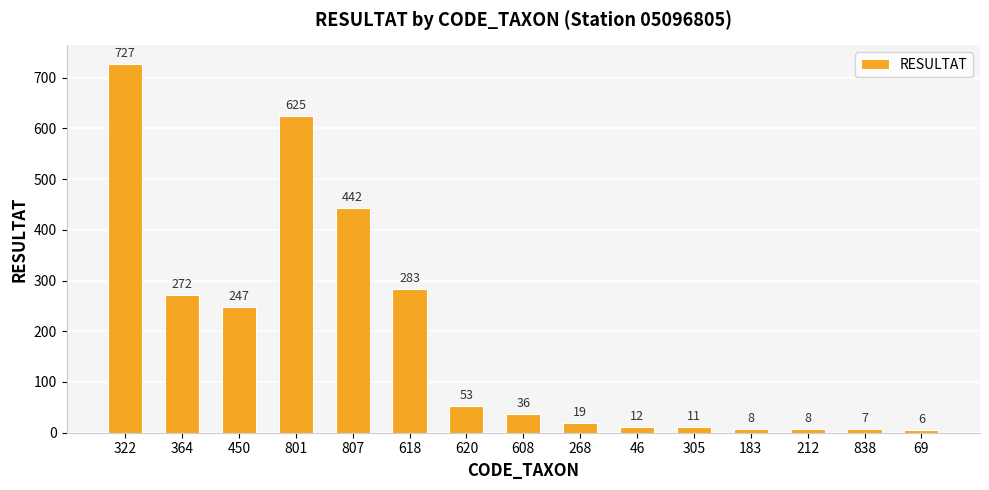

What is the average value?

184